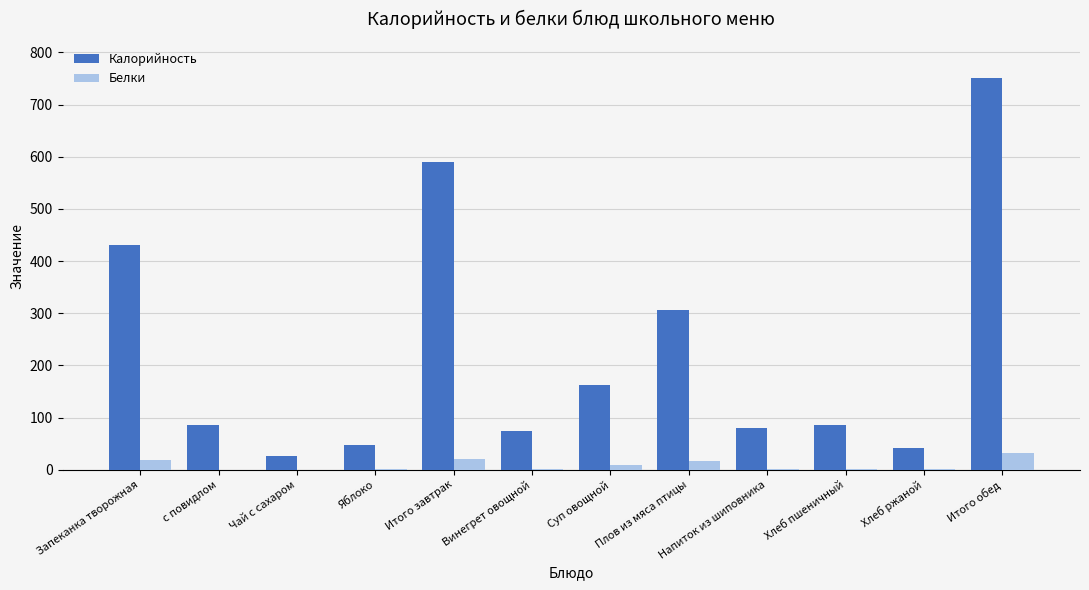

What value does the Калорийность series have at Итого завтрак?

589.8